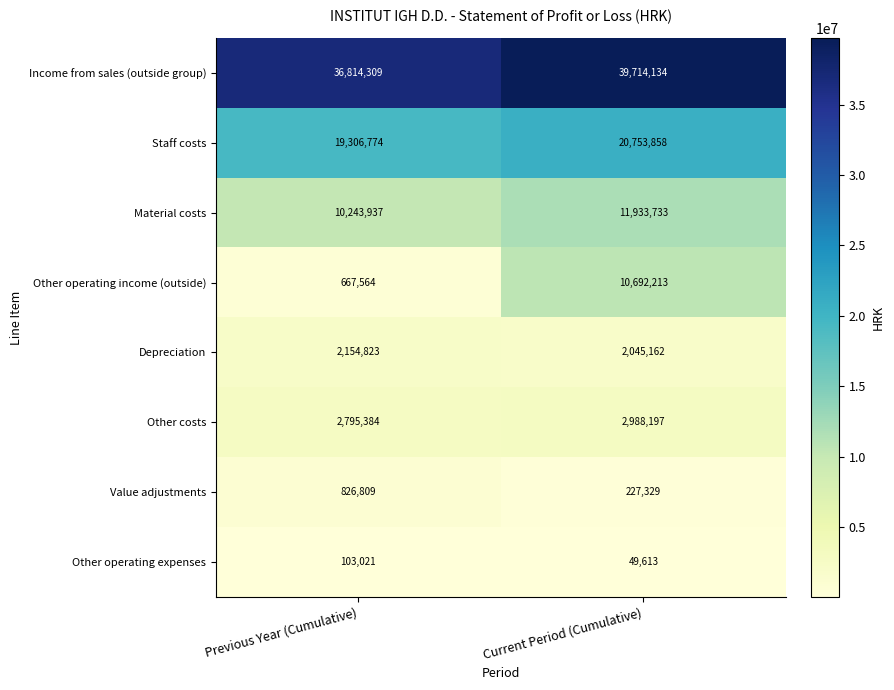

Rank the series at Previous Year (Cumulative) from lowest to highest value.

Other operating expenses, Other operating income (outside), Value adjustments, Depreciation, Other costs, Material costs, Staff costs, Income from sales (outside group)